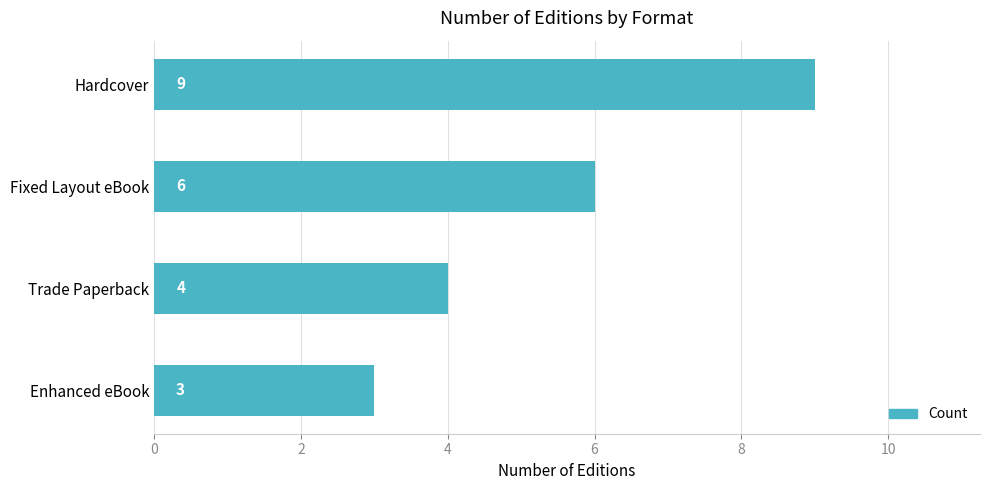

What is the sum of all values?

22